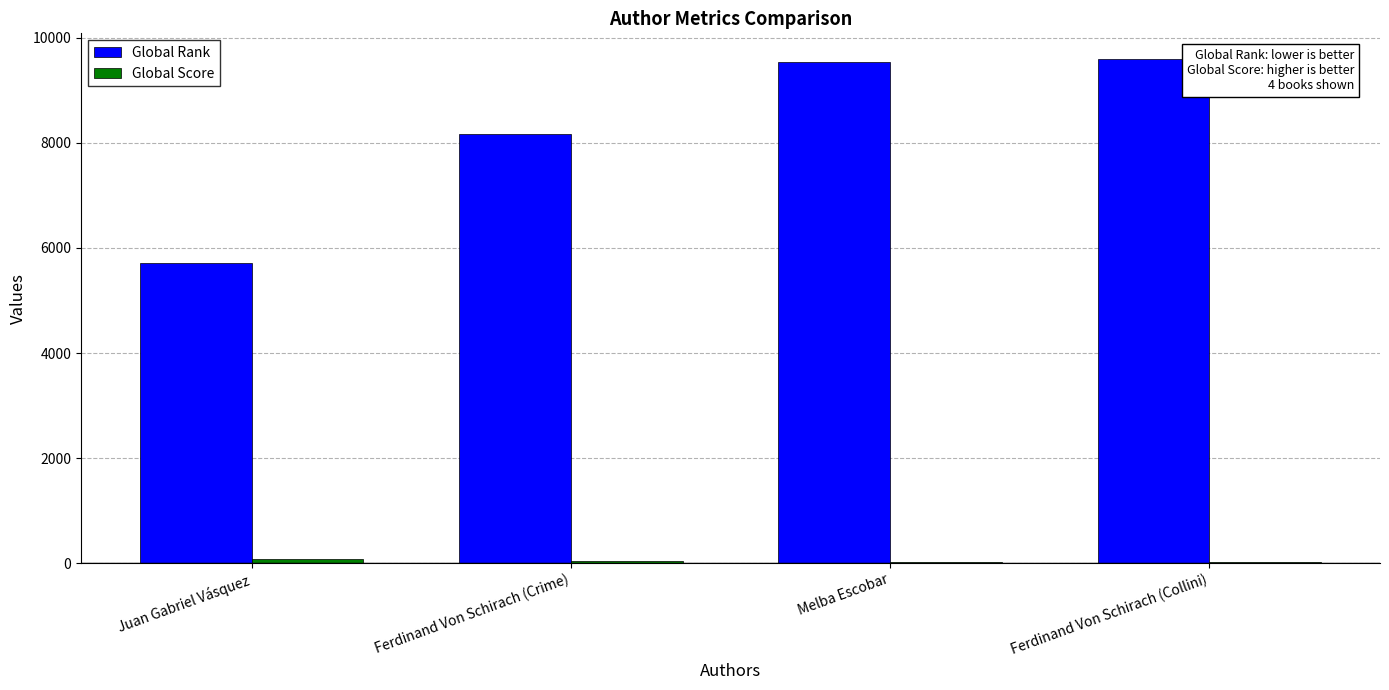

Between Ferdinand Von Schirach (Crime) and Ferdinand Von Schirach (Collini), which series saw the biggest shift?

Global Rank